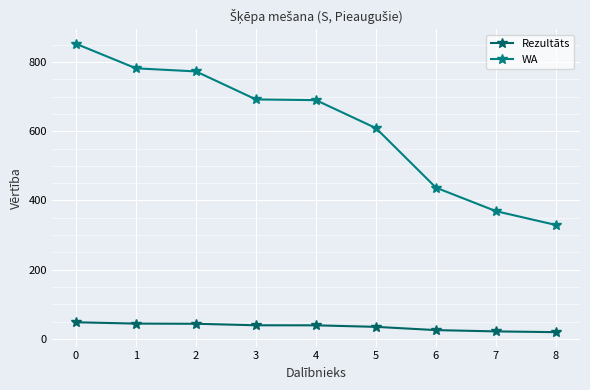

List the series in order of their overall mean, lowest first.

Rezultāts, WA